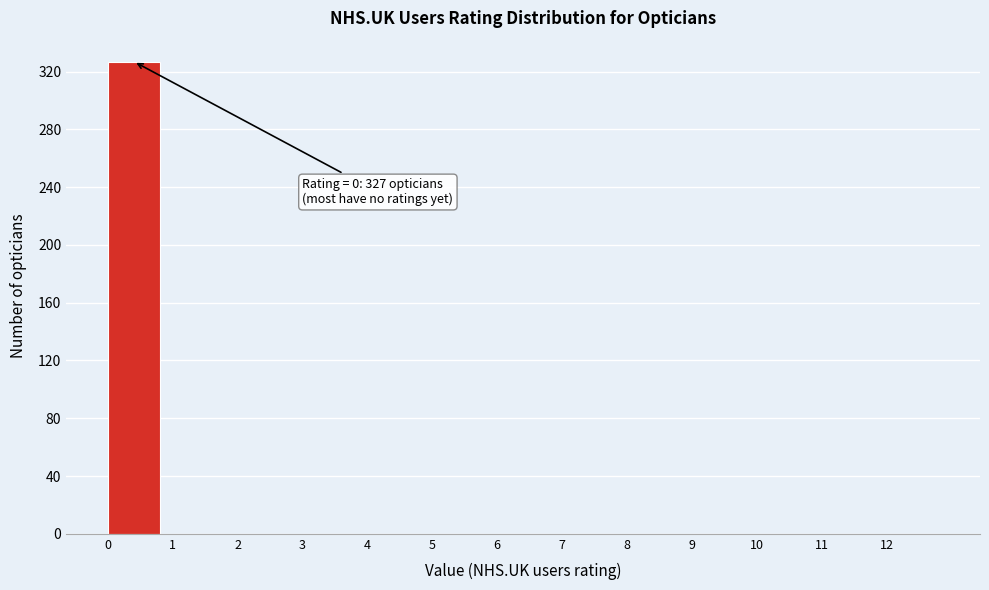

Over which range of the x-axis is the bar tallest?

0 to 1